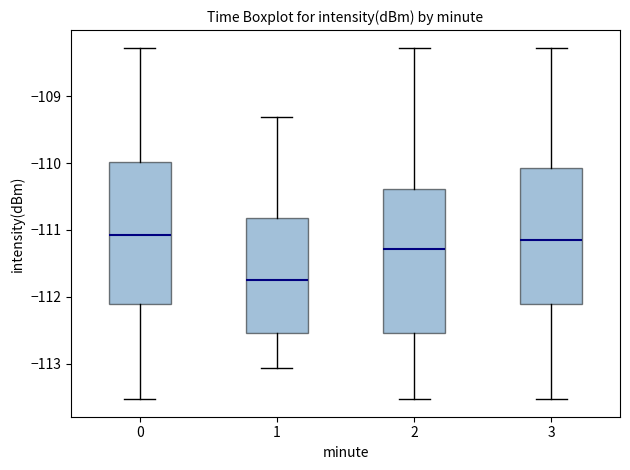

Which box has the lowest median line?

1